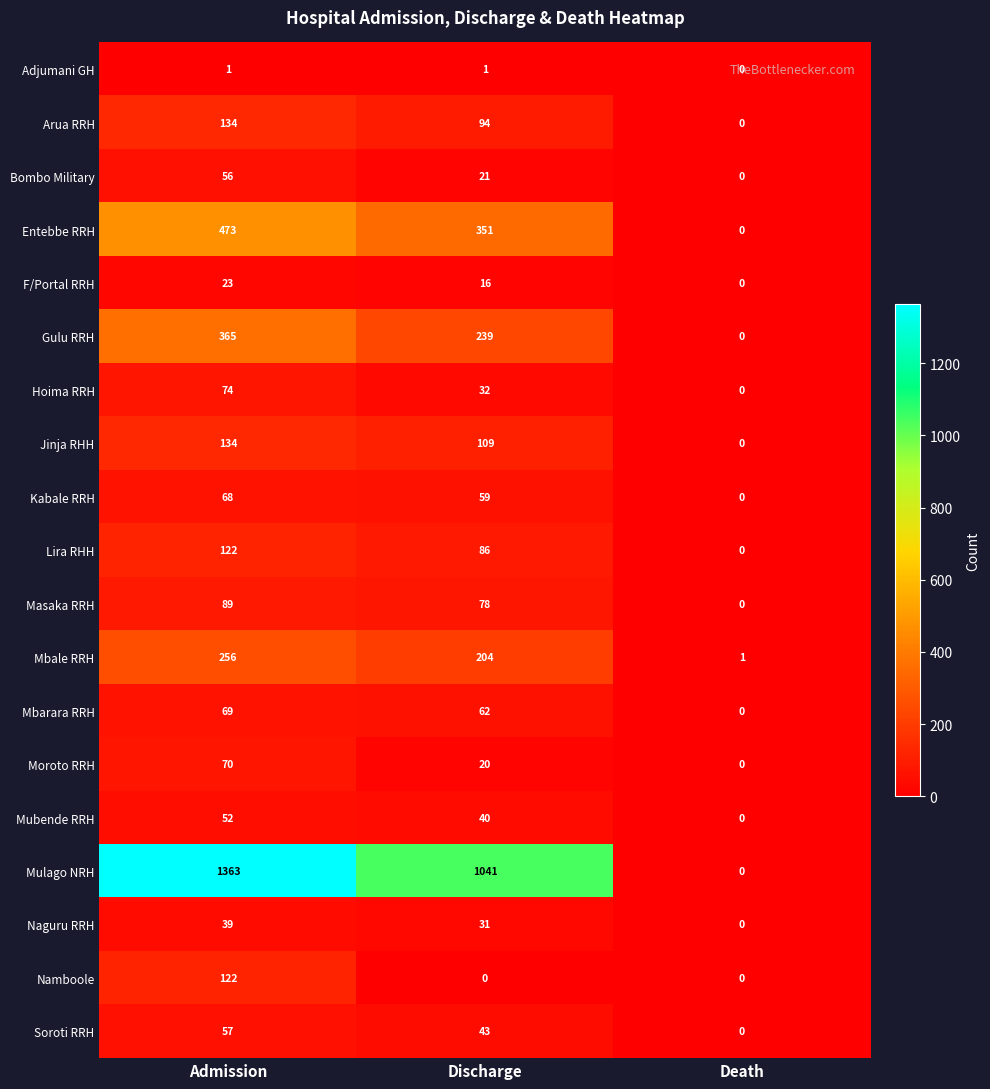

Which series has the largest total across all categories?

Mulago NRH